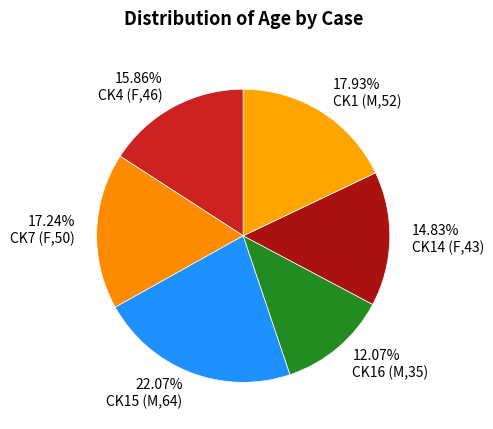

What is the smallest slice in the pie chart?

CK16 (M,35)